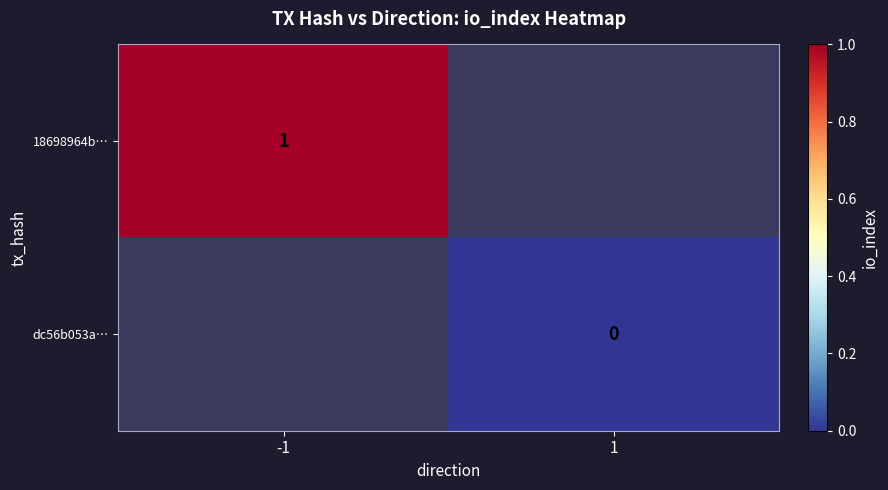

True or false: 18698964b… has a value of 2 at -1.

False